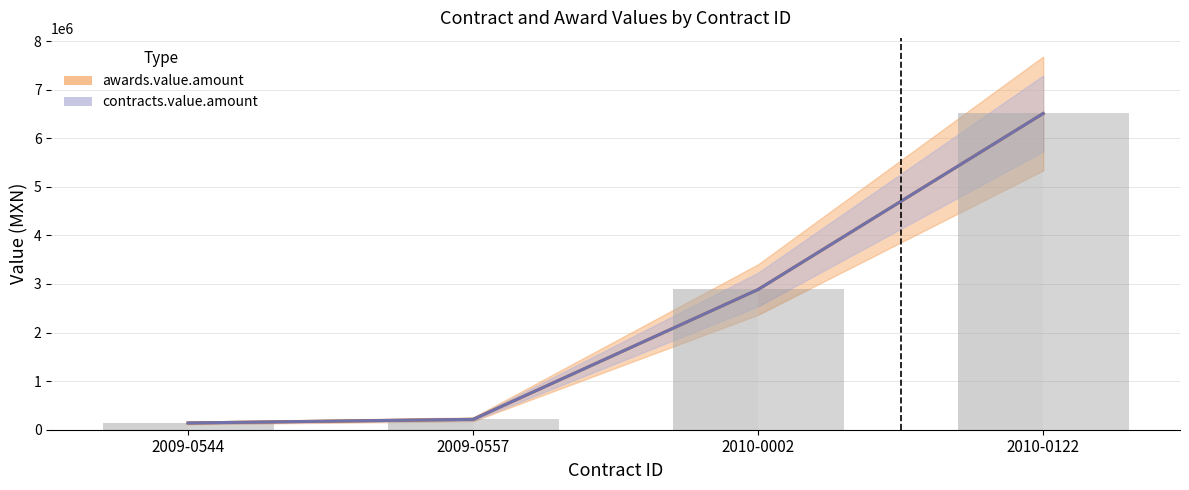

Read the contracts.value.amount value at 2009-0557.

213497.8